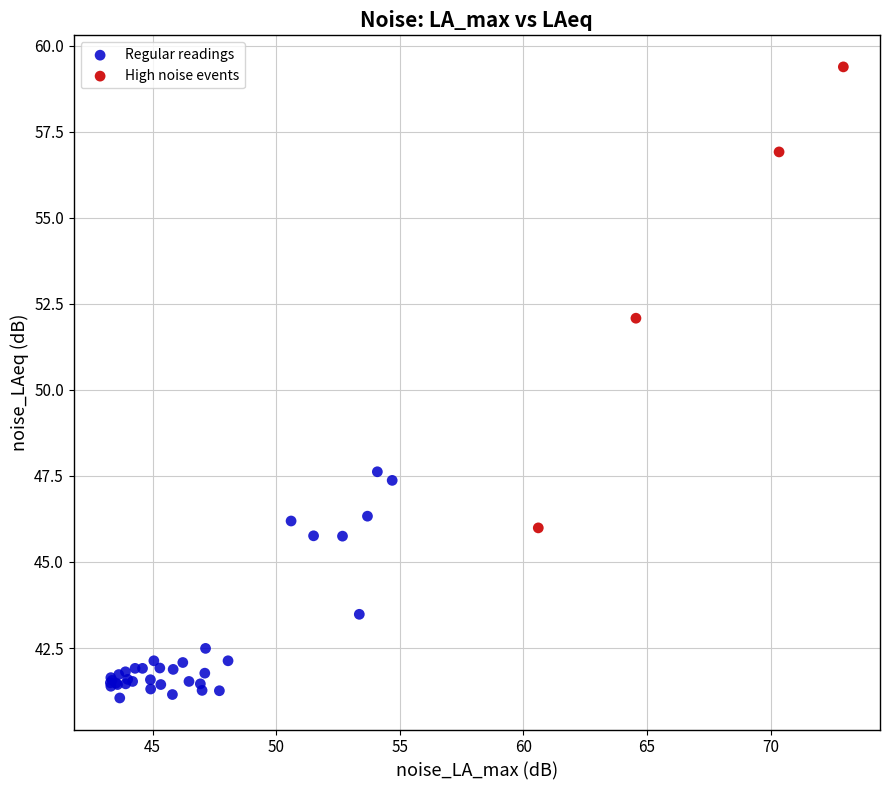

Which series contains the lowest Y value?

Regular readings